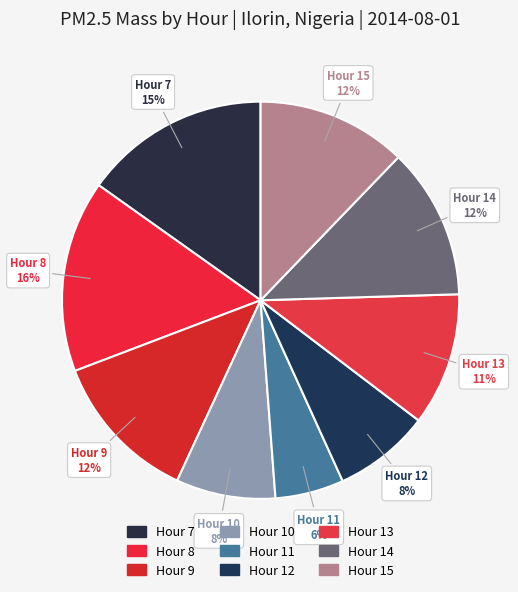

To the nearest percent, what is the difference between the largest and smallest slice percentages?

10%